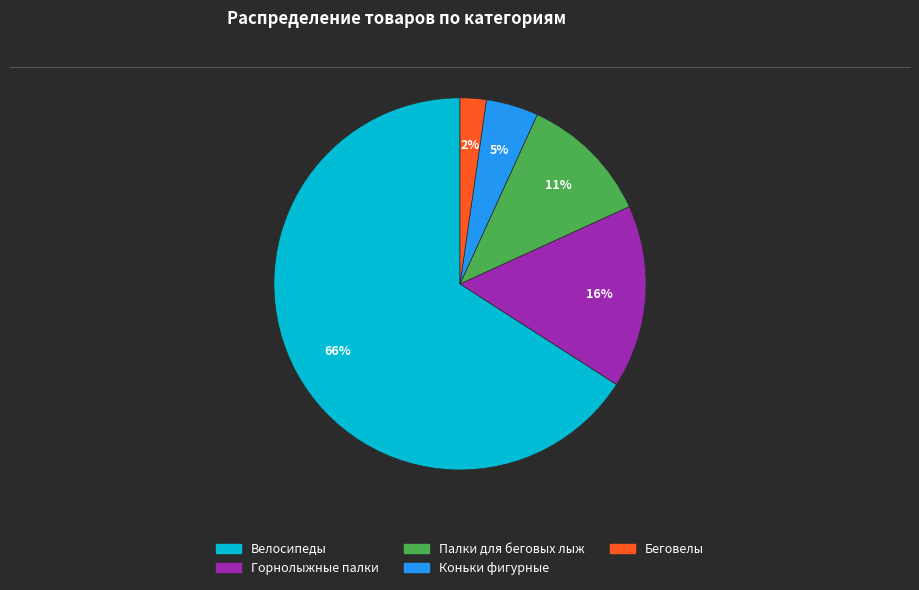

Combined, do Горнолыжные палки and Палки для беговых лыж account for over 50%?

No